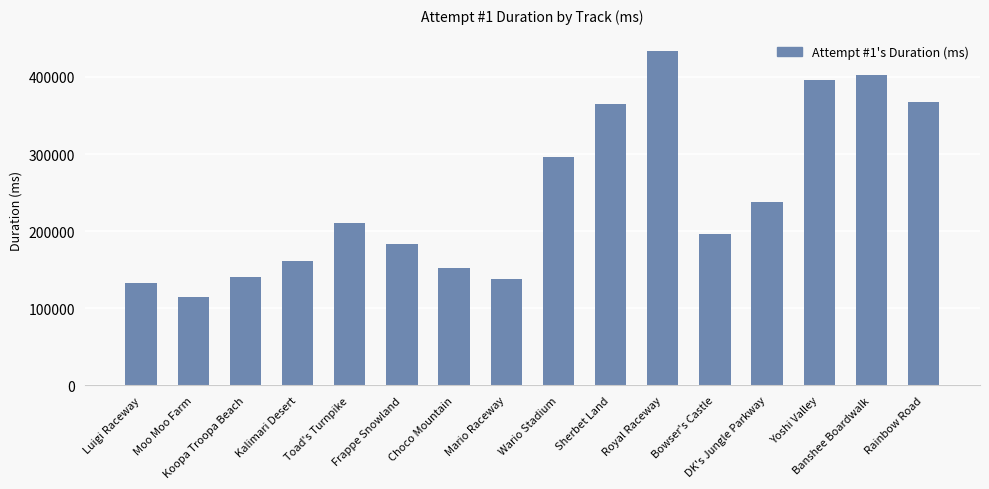

What is the greatest value displayed?

433260